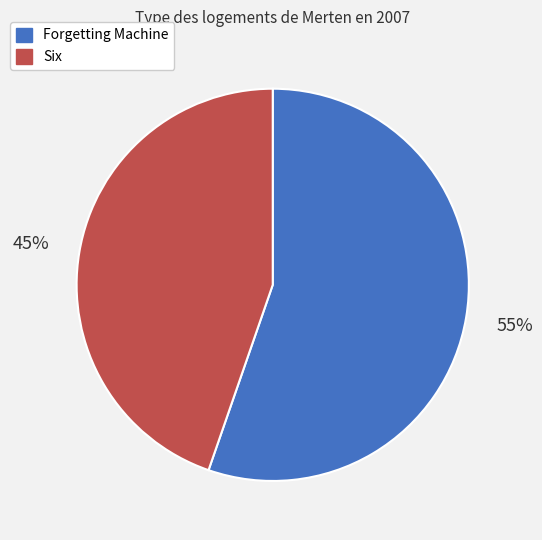

To the nearest percent, what percentage of the pie is Forgetting Machine?

55%